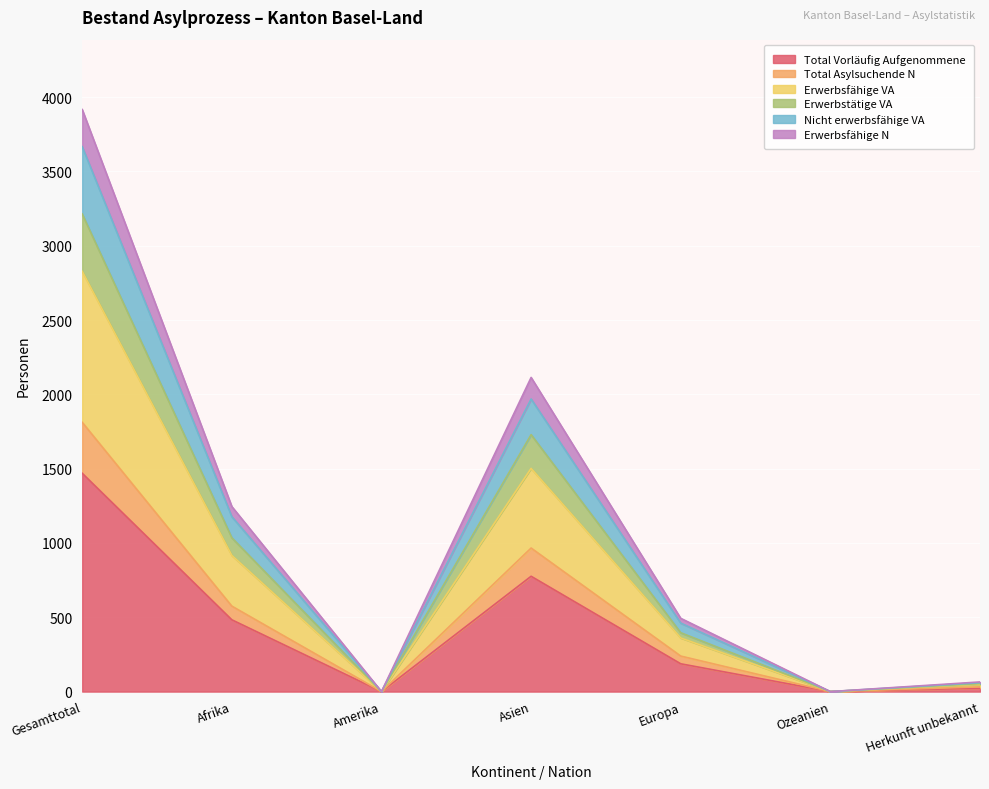

True or false: Total Vorläufig Aufgenommene has a value of 1469 at Gesamttotal.

True